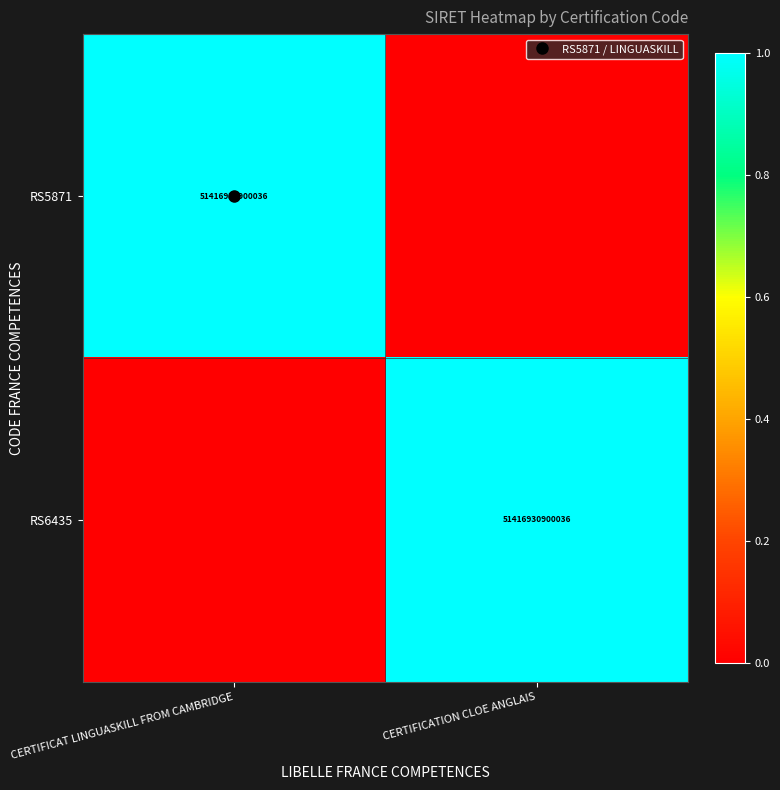

Count the number of categories in the chart.

2